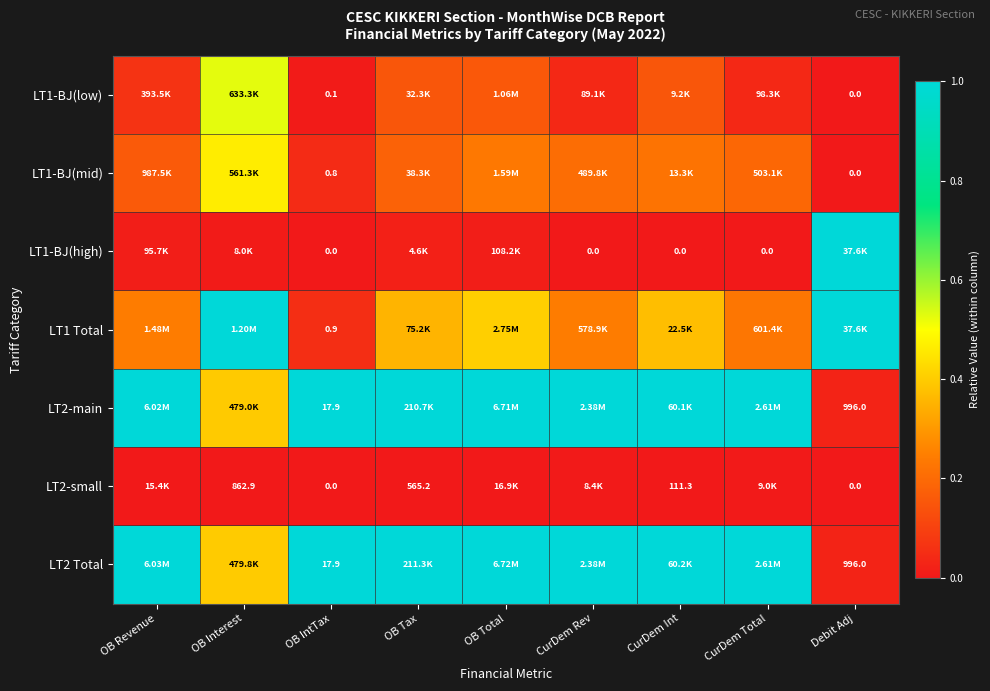

Is the value of LT2 Total at Debit Adj greater than the value of LT2-small at OB IntTax?

Yes